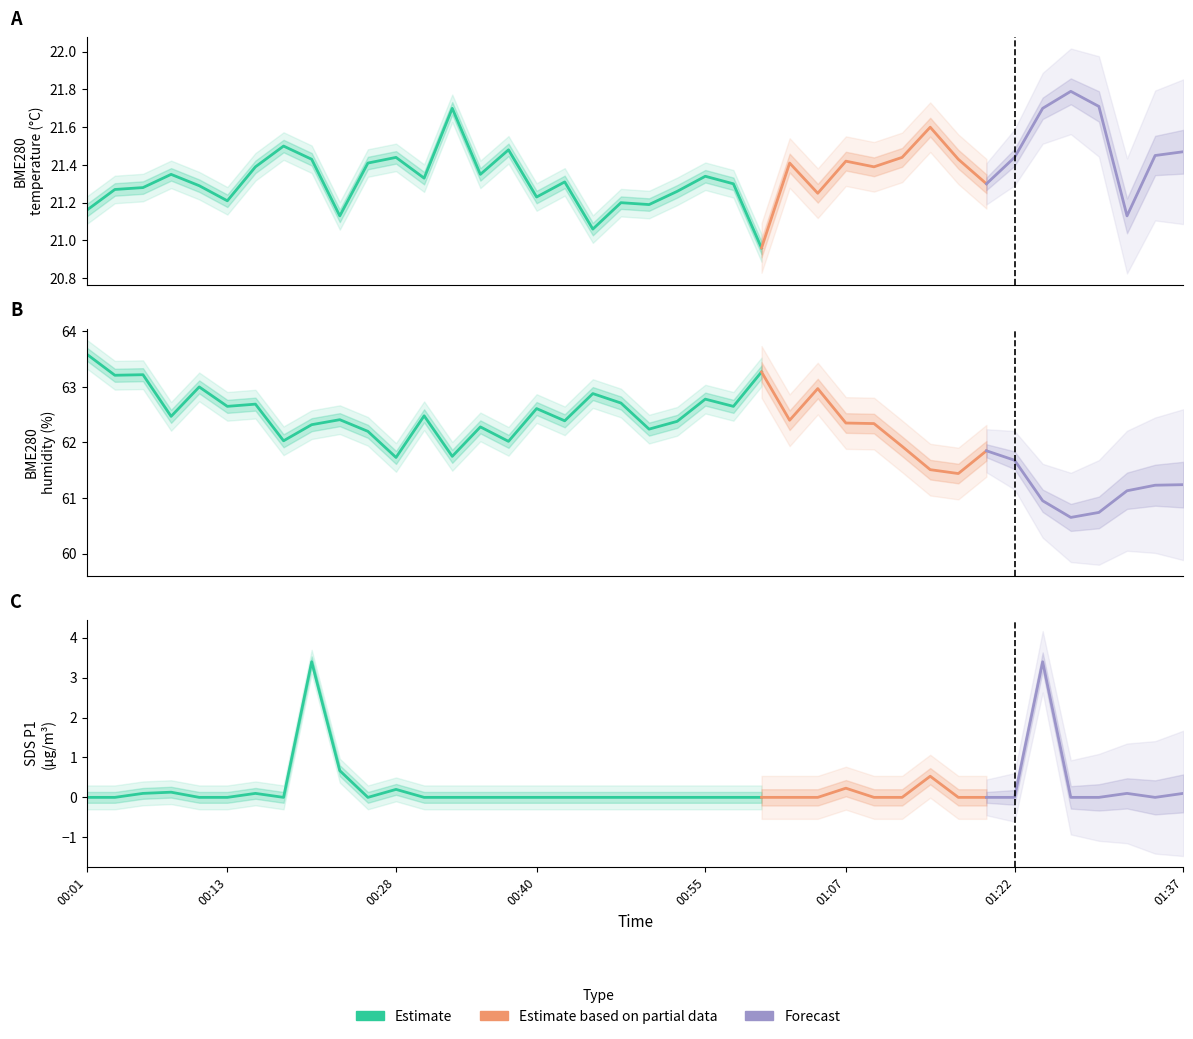

What is the total value across all series at 00:45?

83.9